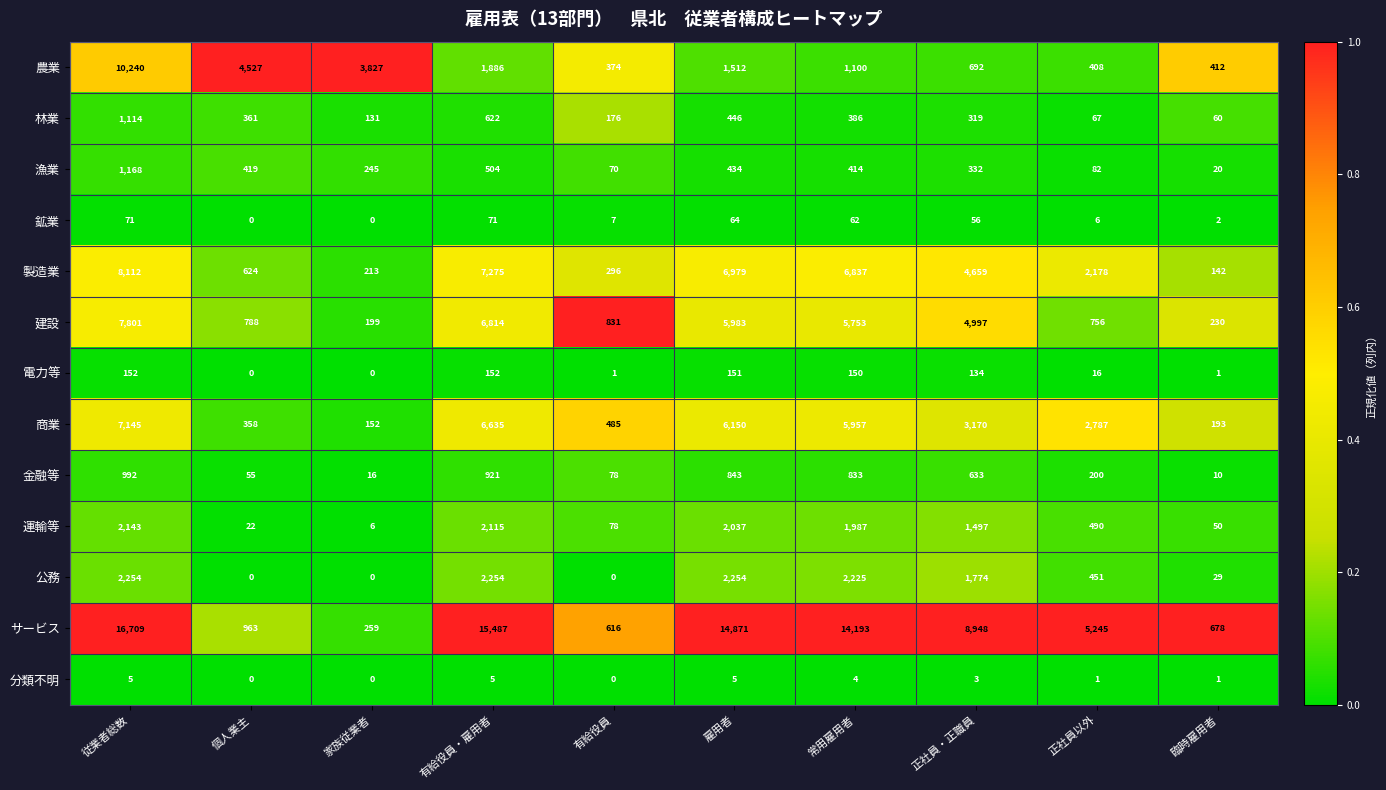

How many series are shown in this chart?

13